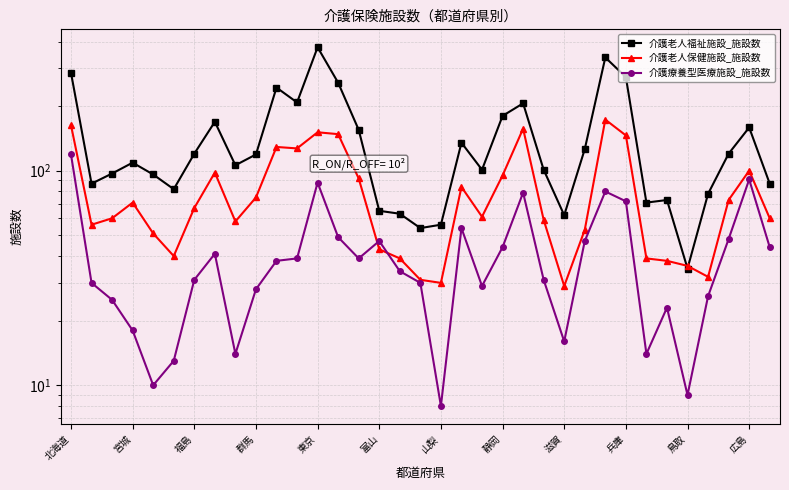

Rank the categories by 介護老人福祉施設_施設数 value from lowest to highest.

30, 17, 18, 24, 16, 15, 28, 29, 31, 富山, 宮城, 34, 東京, 福島, 20, 23, 滋賀, 群馬, 兵庫, 山梨, 32, 25, 19, 14, 33, 静岡, 21, 22, 広島, 鳥取, 13, 27, 北海道, 26, 12